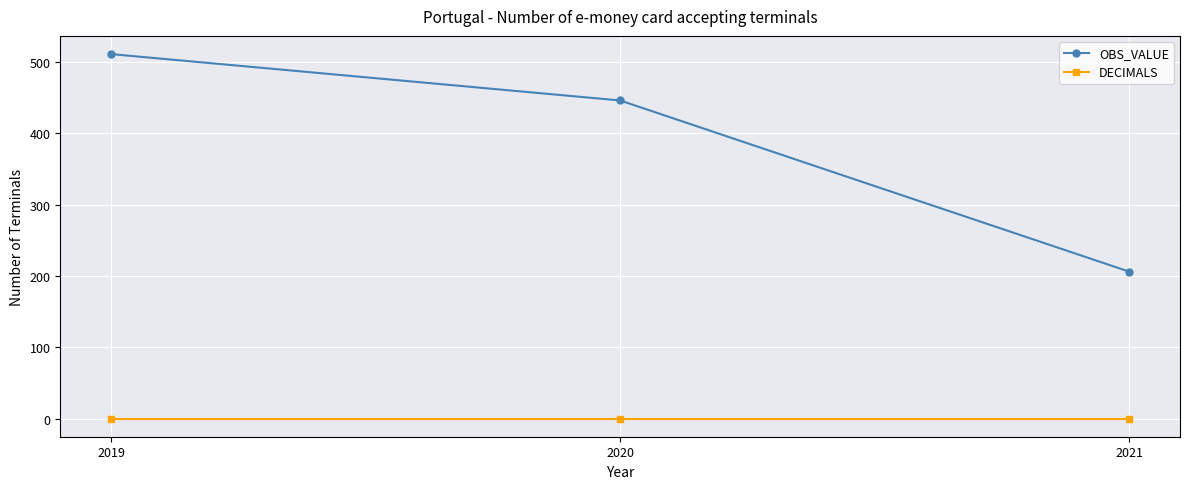

What are all the series names shown in the legend?

OBS_VALUE, DECIMALS